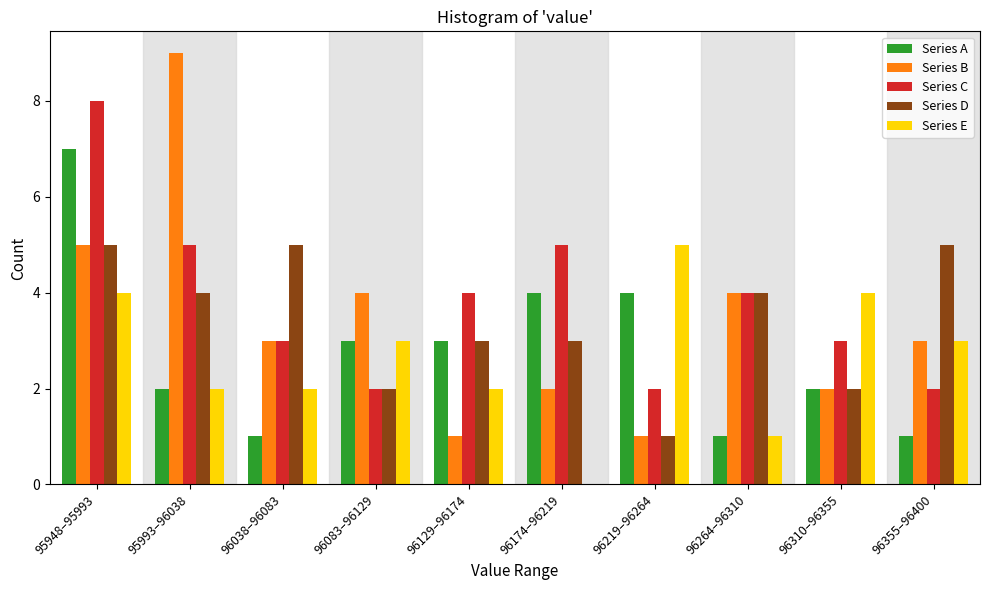

Between 96038–96083 and 96083–96129, which series saw the biggest shift?

Series D